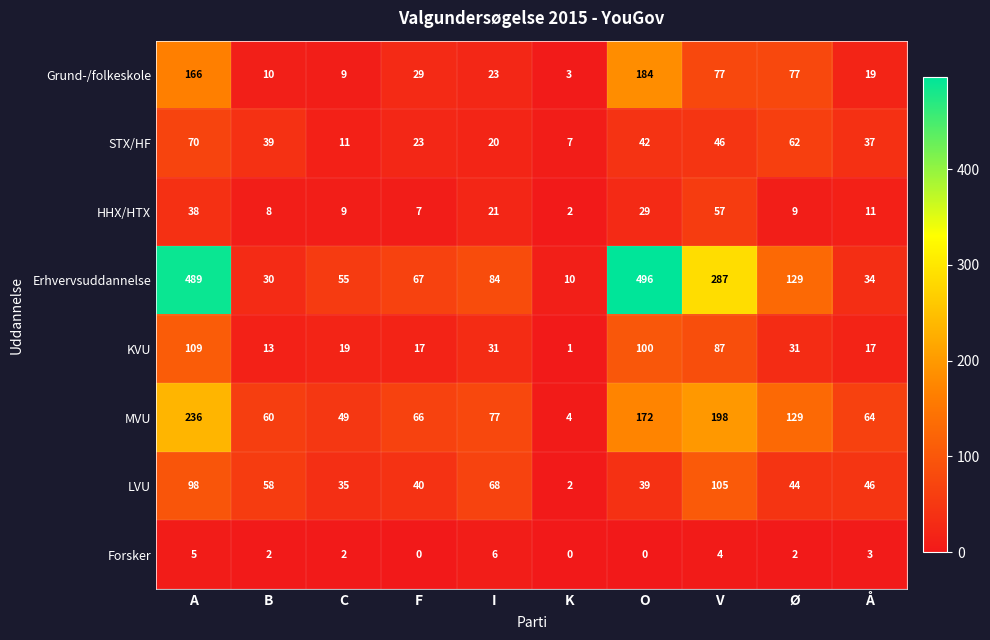

Which category has the highest value across all series?

O